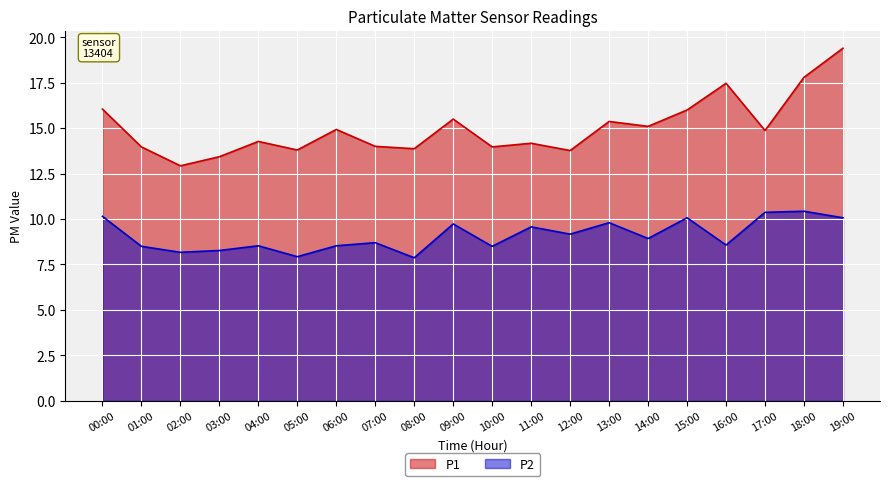

How many interior local valleys does the P2 series have?

7